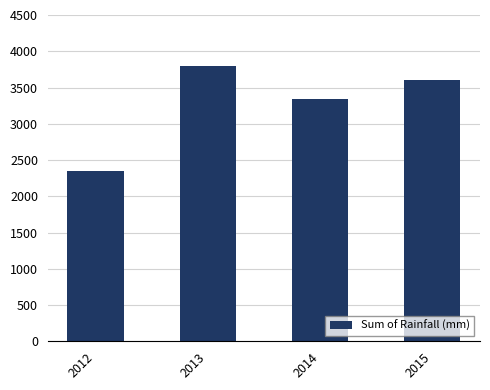

What is the value of the 2nd bar from the left?

3799.4